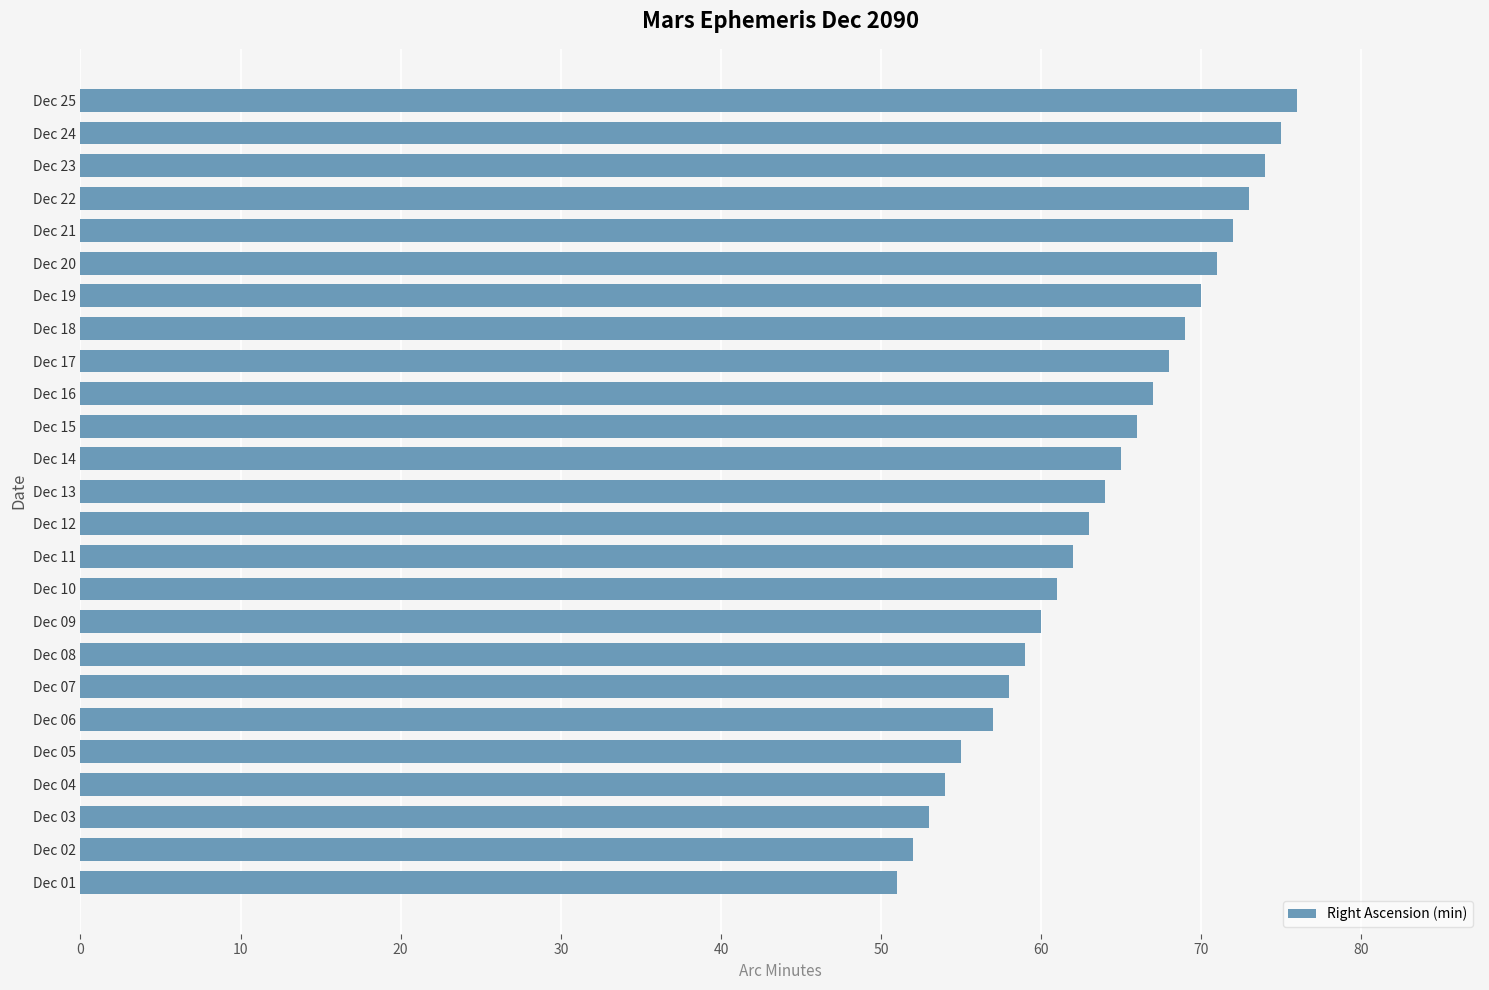

Reading bottom to top, what are all the values shown in this chart?

Dec 01=51	Dec 02=52	Dec 03=53	Dec 04=54	Dec 05=55	Dec 06=57	Dec 07=58	Dec 08=59	Dec 09=60	Dec 10=61	Dec 11=62	Dec 12=63	Dec 13=64	Dec 14=65	Dec 15=66	Dec 16=67	Dec 17=68	Dec 18=69	Dec 19=70	Dec 20=71	Dec 21=72	Dec 22=73	Dec 23=74	Dec 24=75	Dec 25=76